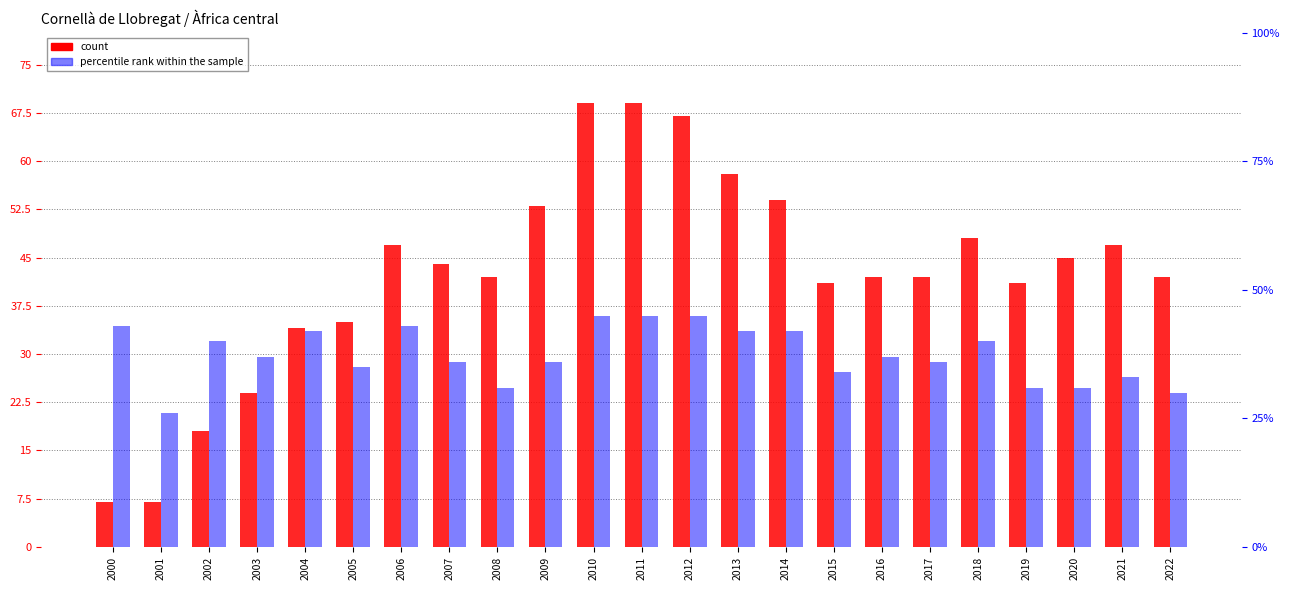

Reading left to right, list all the values displayed in this chart.

count: 2000=7	2001=7	2002=18	2003=24	2004=34	2005=35	2006=47	2007=44	2008=42	2009=53	2010=69	2011=69	2012=67	2013=58	2014=54	2015=41	2016=42	2017=42	2018=48	2019=41	2020=45	2021=47	2022=42
percentile rank within the sample: 2000=43	2001=26	2002=40	2003=37	2004=42	2005=35	2006=43	2007=36	2008=31	2009=36	2010=45	2011=45	2012=45	2013=42	2014=42	2015=34	2016=37	2017=36	2018=40	2019=31	2020=31	2021=33	2022=30